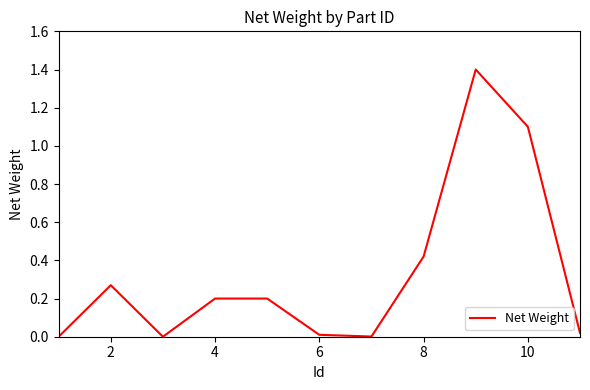

What is the maximum value shown in the chart?

1.4